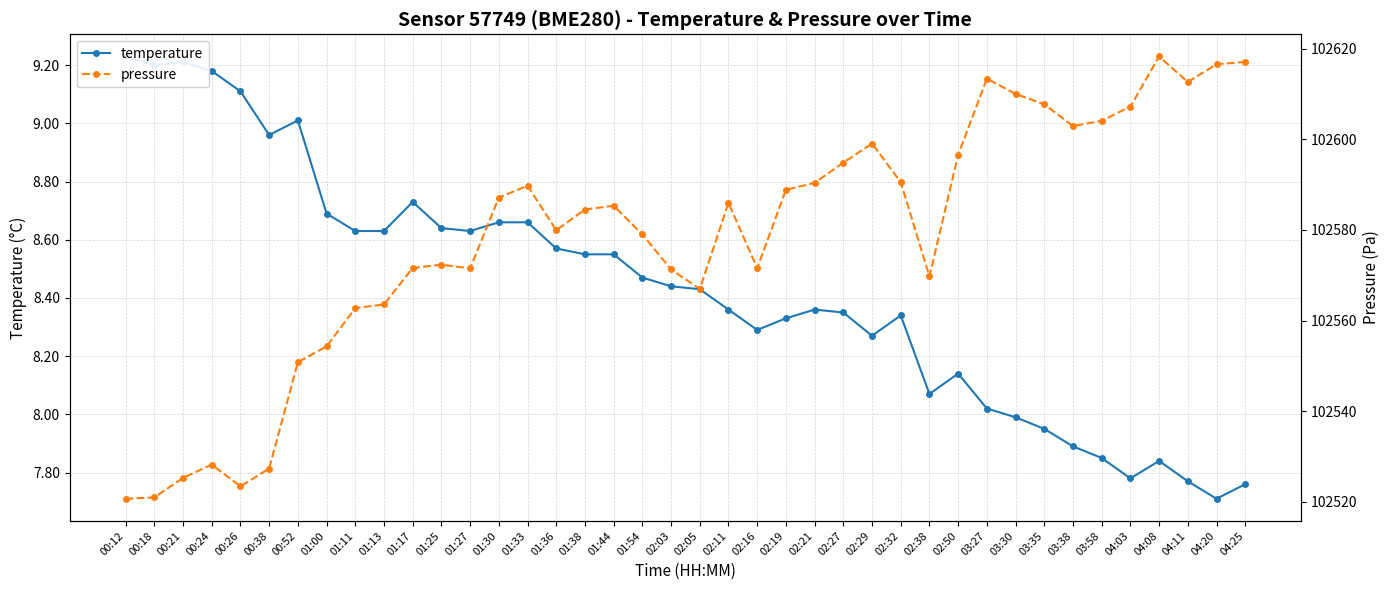

What are all the series names shown in the legend?

temperature, pressure